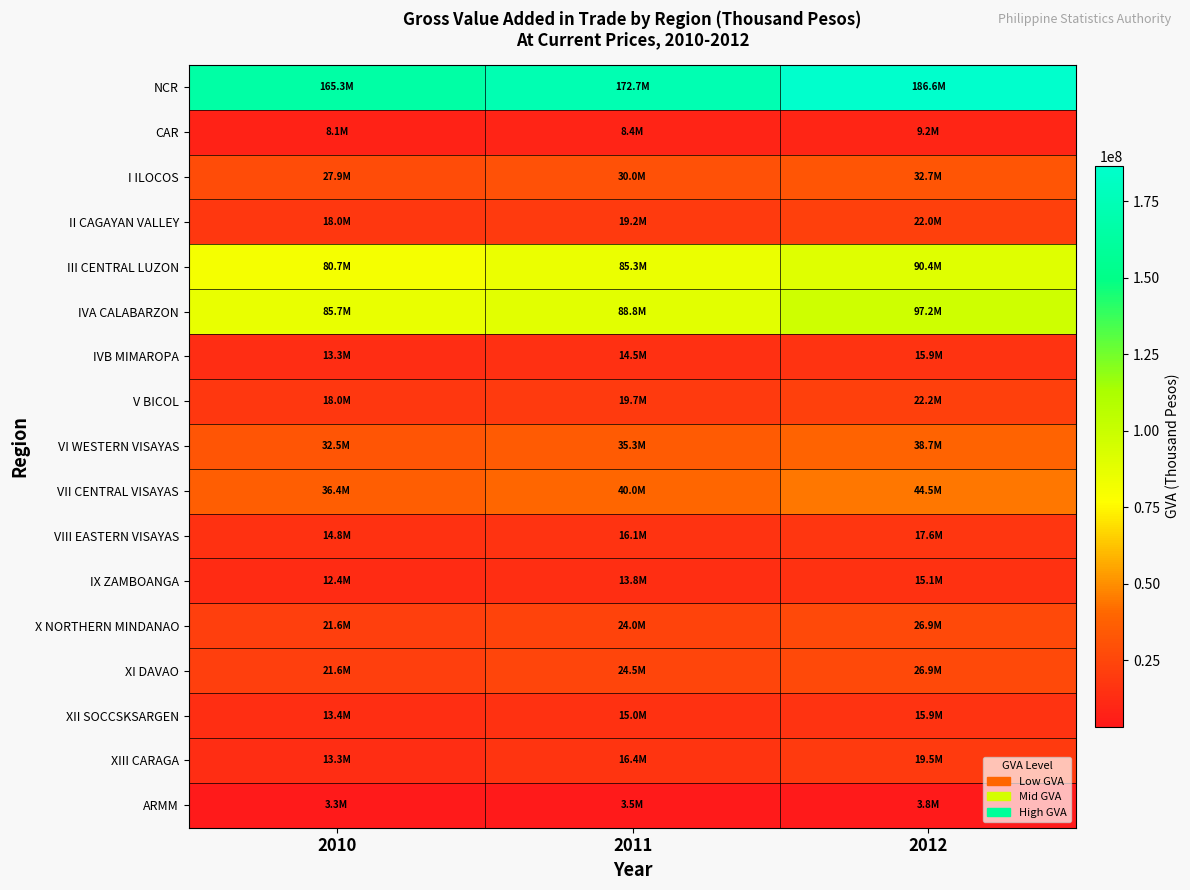

Reading left to right, list all the values displayed in this chart.

NCR: 2010=165342807	2011=172729028	2012=186604054
CAR: 2010=8106291	2011=8378275	2012=9246546
I ILOCOS: 2010=27888246	2011=29983007	2012=32674653
II CAGAYAN VALLEY: 2010=18026705	2011=19204274	2012=22001490
III CENTRAL LUZON: 2010=80690827	2011=85325488	2012=90351028
IVA CALABARZON: 2010=85680460	2011=88778195	2012=97216878
IVB MIMAROPA: 2010=13254894	2011=14504084	2012=15944392
V BICOL: 2010=17985048	2011=19712125	2012=22207486
VI WESTERN VISAYAS: 2010=32464581	2011=35298812	2012=38733368
VII CENTRAL VISAYAS: 2010=36370652	2011=40007868	2012=44542841
VIII EASTERN VISAYAS: 2010=14810373	2011=16147418	2012=17644910
IX ZAMBOANGA: 2010=12381612	2011=13845404	2012=15083179
X NORTHERN MINDANAO: 2010=21550509	2011=23964137	2012=26863431
XI DAVAO: 2010=21604335	2011=24495858	2012=26888410
XII SOCCSKSARGEN: 2010=13446675	2011=14954684	2012=15930171
XIII CARAGA: 2010=13252268	2011=16428782	2012=19506767
ARMM: 2010=3340477	2011=3497692	2012=3811049